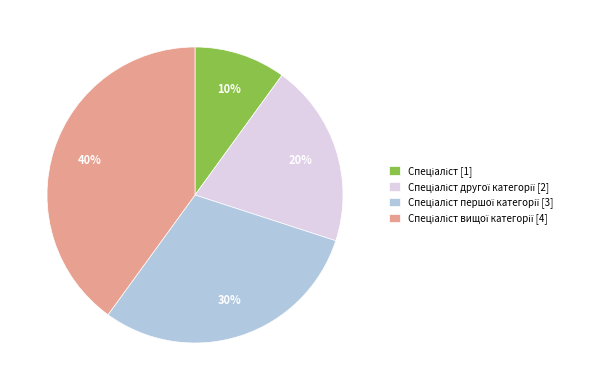

Does any single category account for the majority?

No